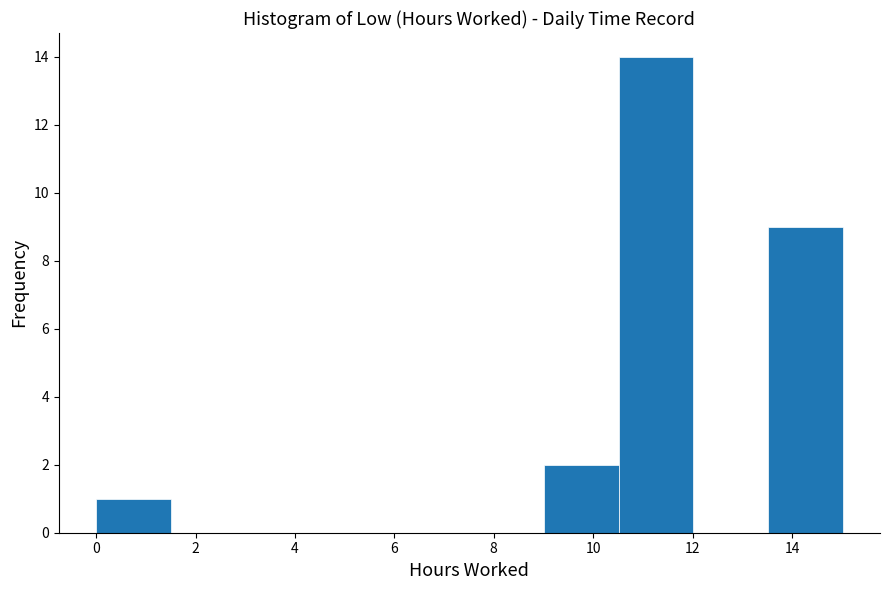

Reading left to right, transcribe this chart: for each bar, give the range it covers on the x-axis and its height. Neither the bar edges nor the heights are printed on the chart, so give them approximately, as read against the axes.

0.0 to 1.6: 1
1.6 to 3.0: 0
3.0 to 4.6: 0
4.6 to 6.0: 0
6.0 to 7.6: 0
7.6 to 9.0: 0
9.0 to 10.6: 2
10.6 to 12.0: 14
12.0 to 13.6: 0
13.6 to 15.0: 9